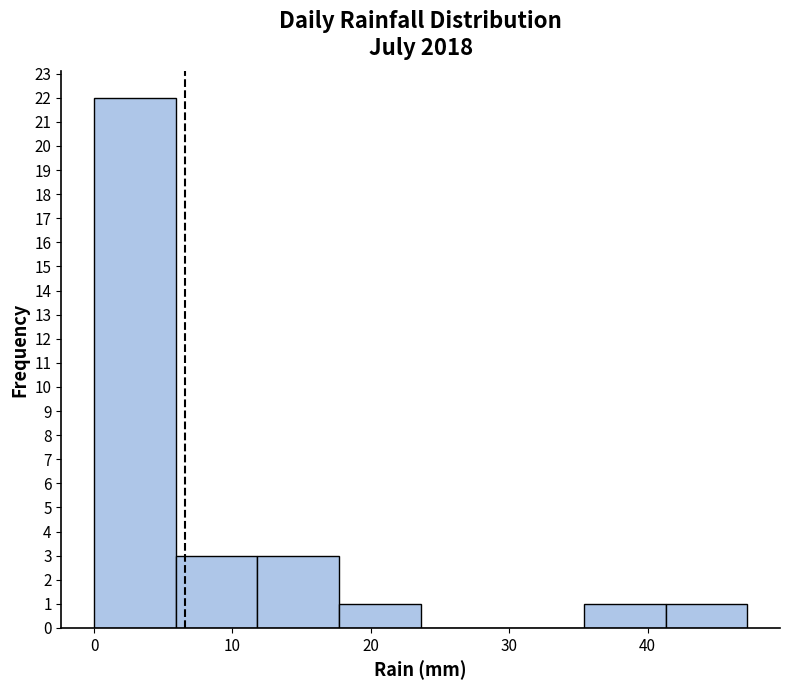

Reading left to right, list every bar in this chart as the range it spans on the x-axis followed by its height. Neither the bar edges nor the heights are printed on the chart, so give them approximately, as read against the axes.

0.0 to 5.9: 22
5.9 to 11.8: 3
11.8 to 17.7: 3
17.7 to 23.6: 1
23.6 to 29.5: 0
29.5 to 35.4: 0
35.4 to 41.3: 1
41.3 to 47.2: 1